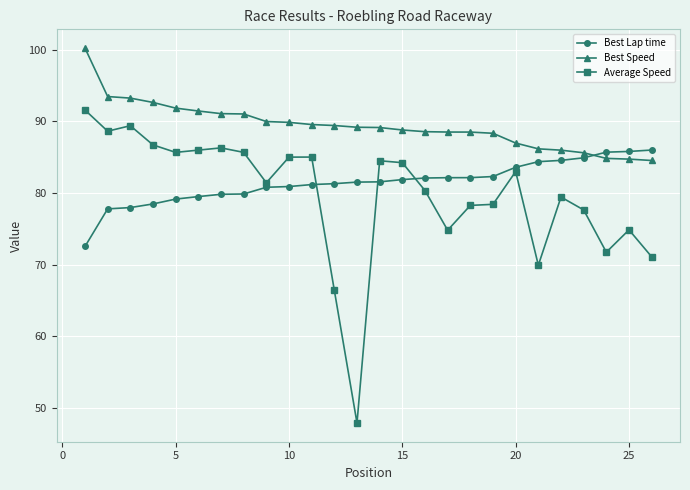

True or false: Average Speed and Best Speed intersect in this chart.

False